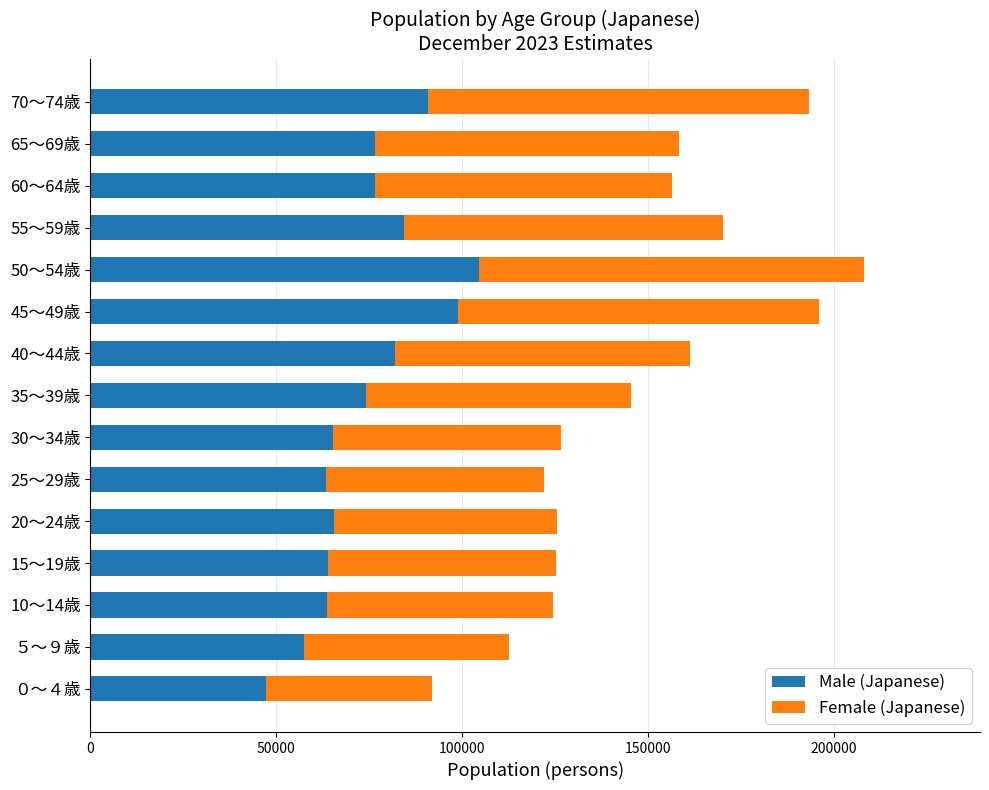

What is the difference between the Male (Japanese) values at 35～39歳 and 25～29歳?

10820.3